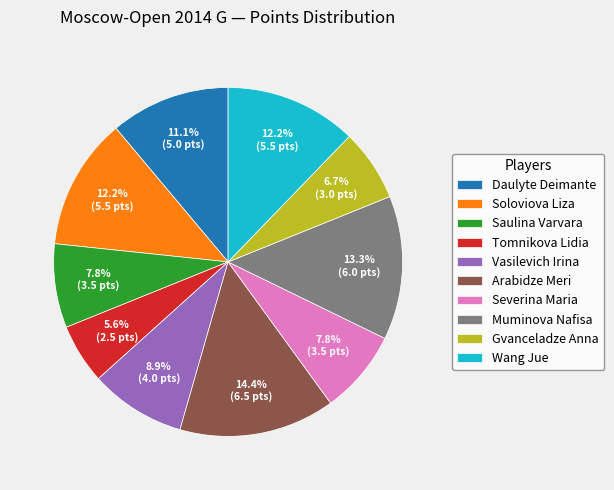

Approximately how many times larger is the value at Vasilevich Irina compared to Wang Jue?

0.7